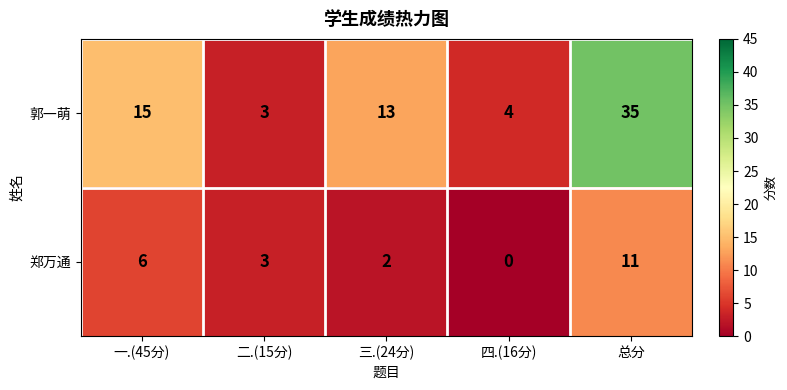

List the series in order of their peak value, highest first.

郭一萌, 郑万通